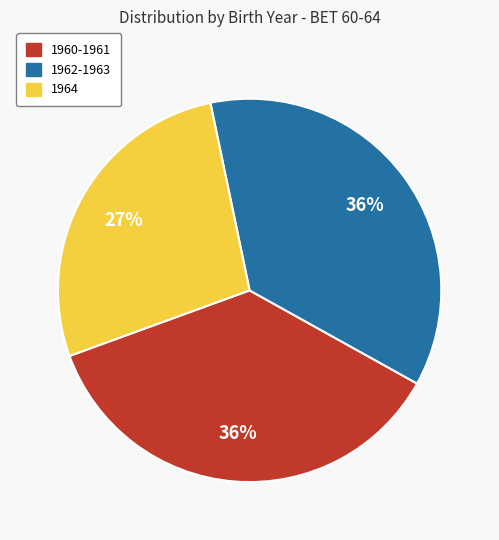

Is it true that 1960-1961 is 36% of the pie?

True